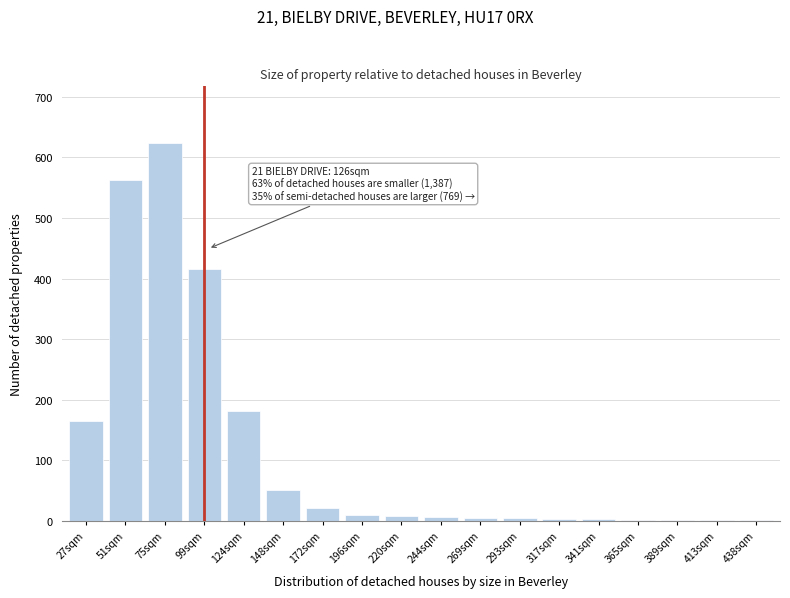

What is the sum of all values?

2059